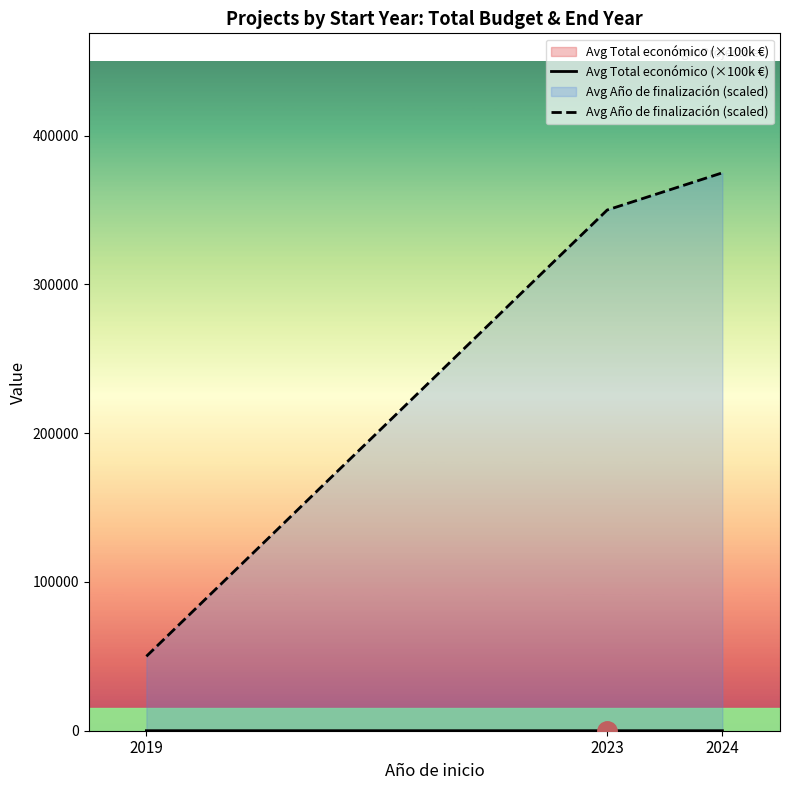

List the labels in order of Avg Total económico (×100k €) value, largest first.

2019, 2024, 2023